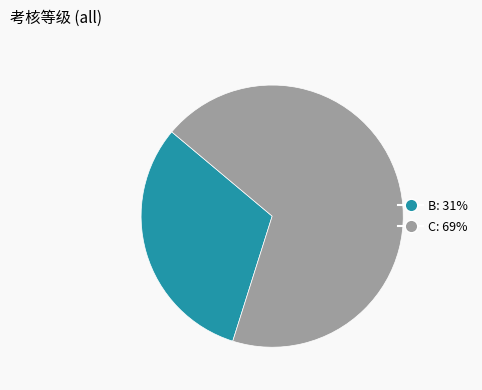

Is C the majority of the pie?

Yes